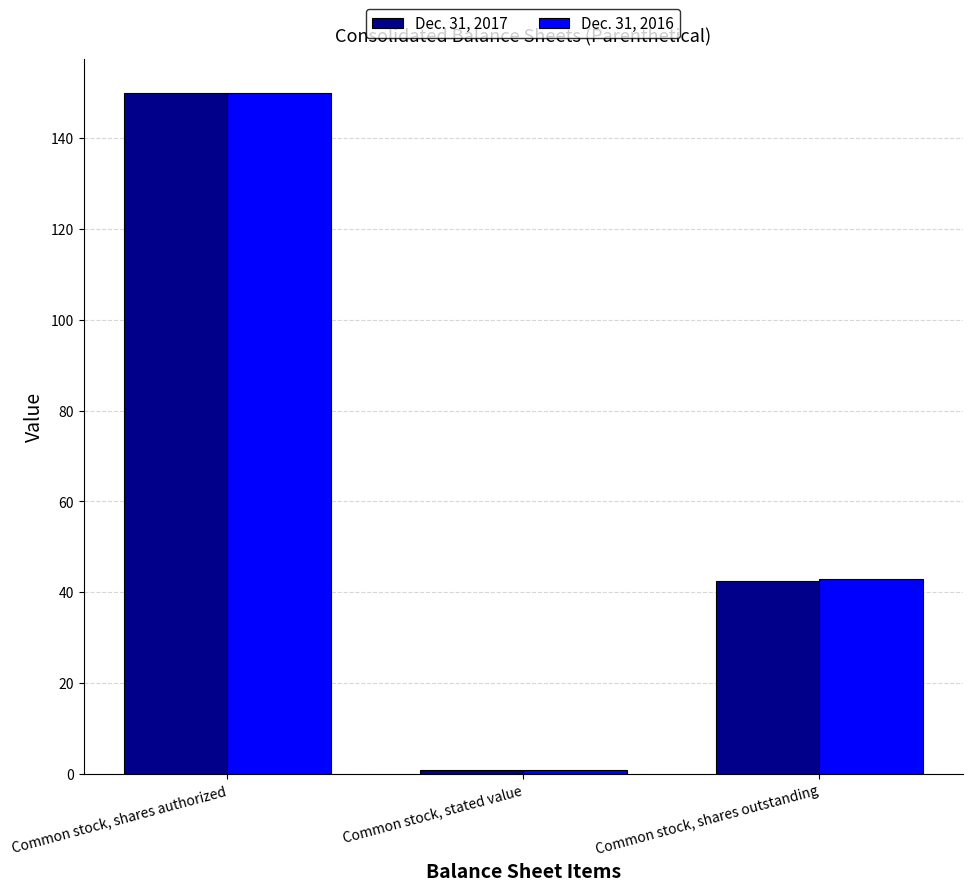

Does the chart contain any negative values?

No